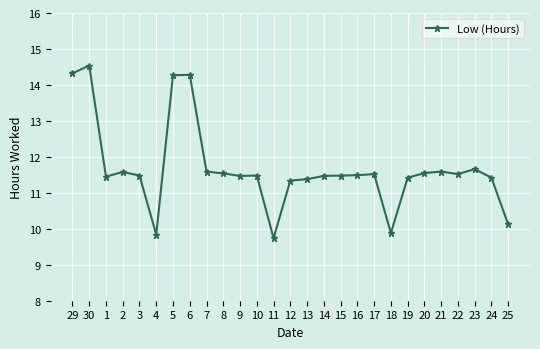

Does the chart have visible grid lines?

Yes